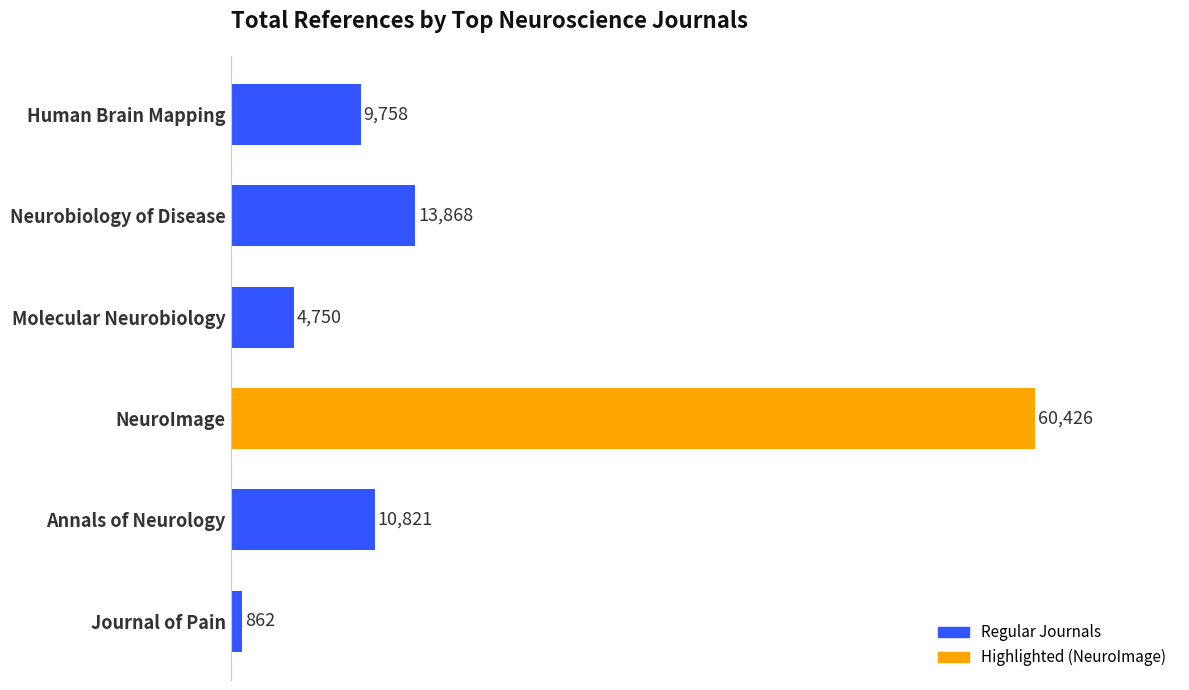

How many data points does each series have?

6